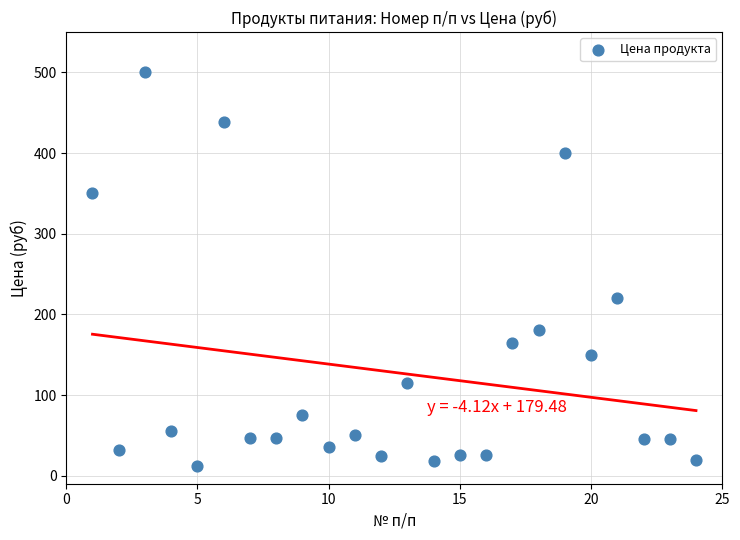

What Y value in the scatter plot is closest to 256?

220.0